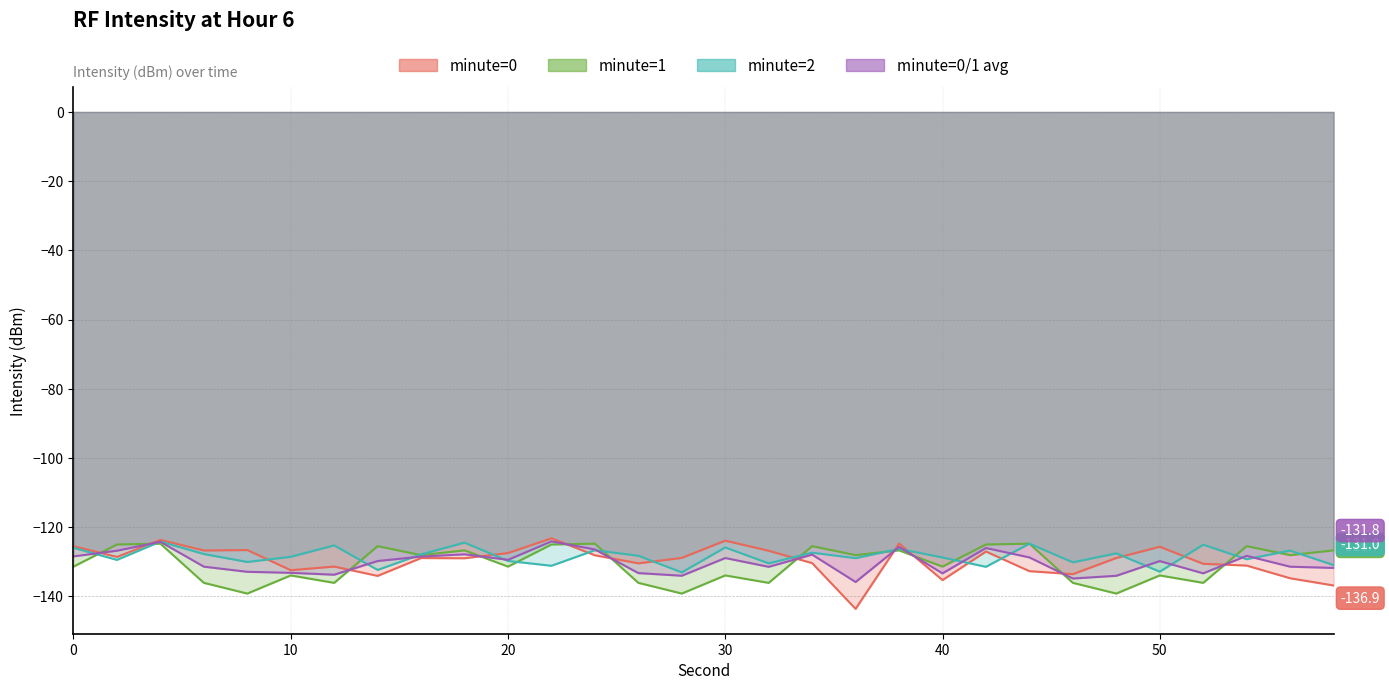

Rank the series at 22 from lowest to highest value.

minute=2, minute=0